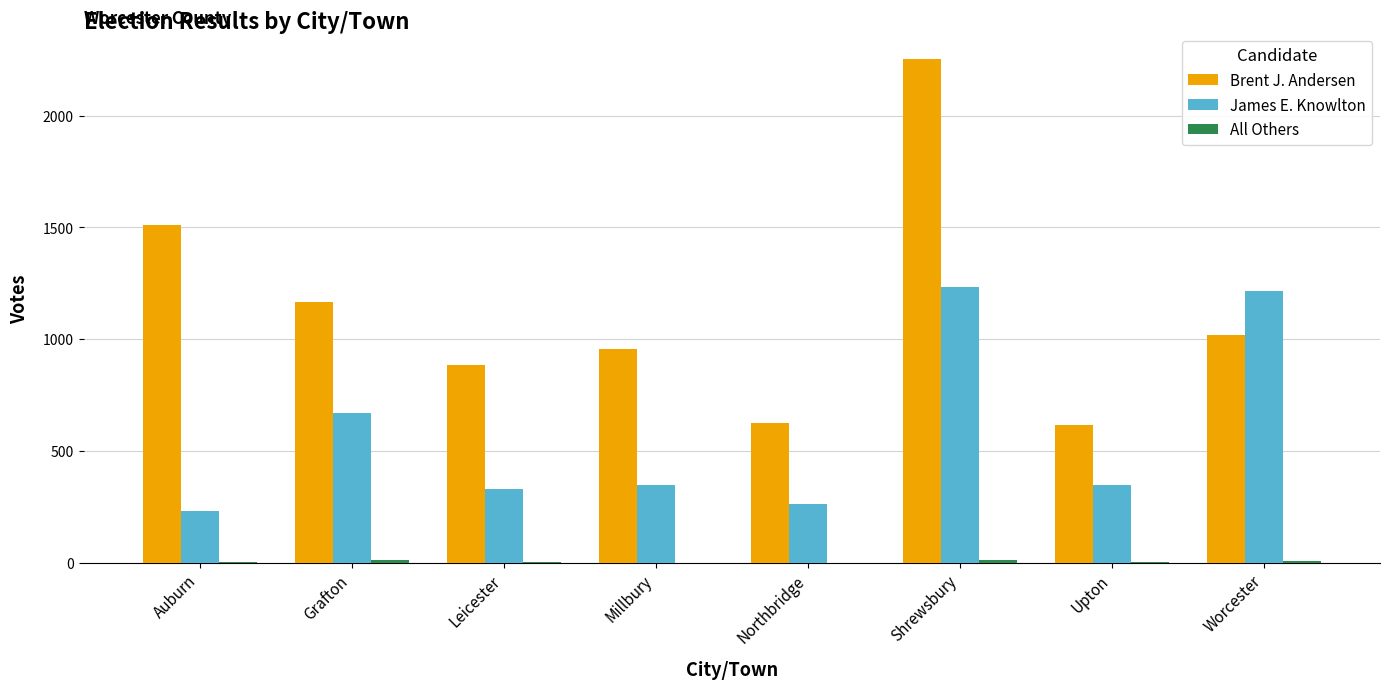

The value of Brent J. Andersen at Grafton is 1165. True or false?

True